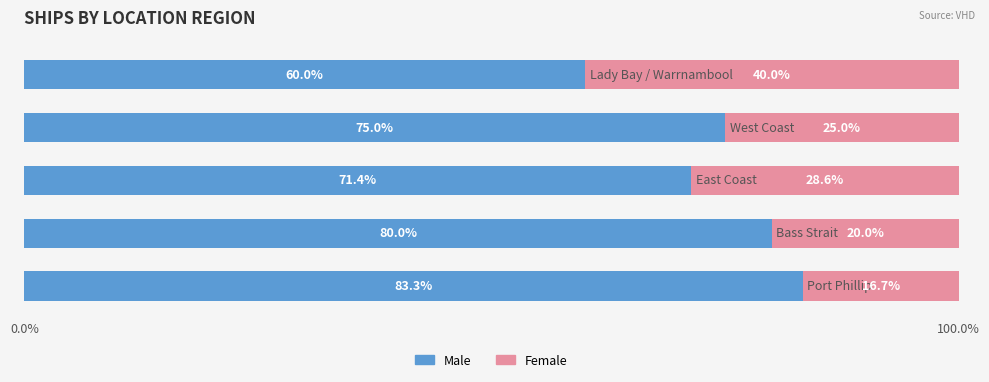

What is the maximum value for Male?

83.3